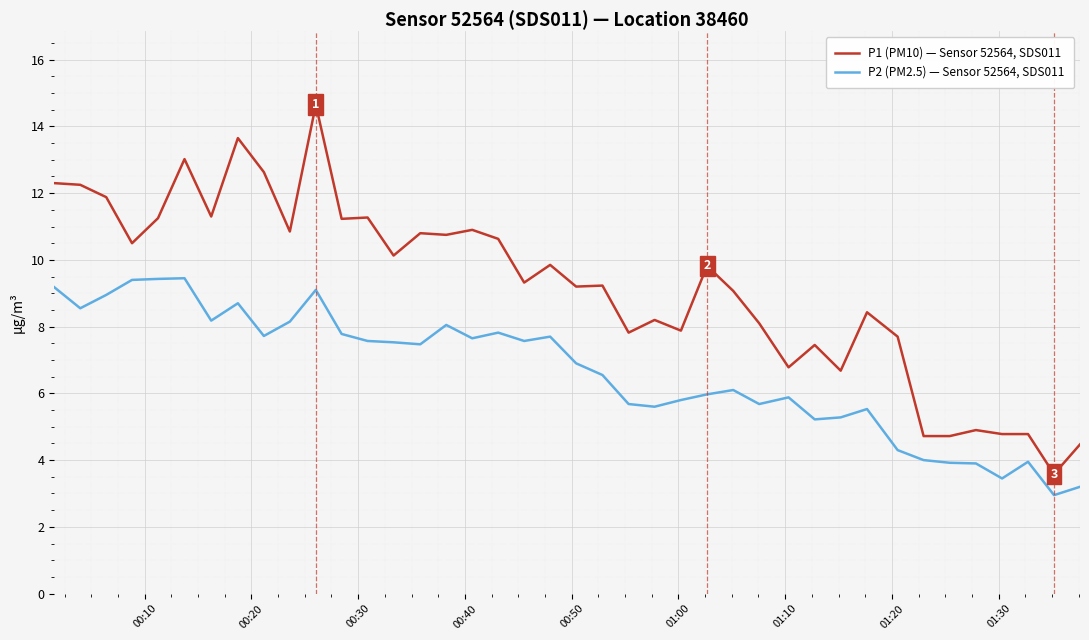

Rank the series by their maximum value, from highest to lowest.

P1 (PM10) — Sensor 52564, SDS011, P2 (PM2.5) — Sensor 52564, SDS011